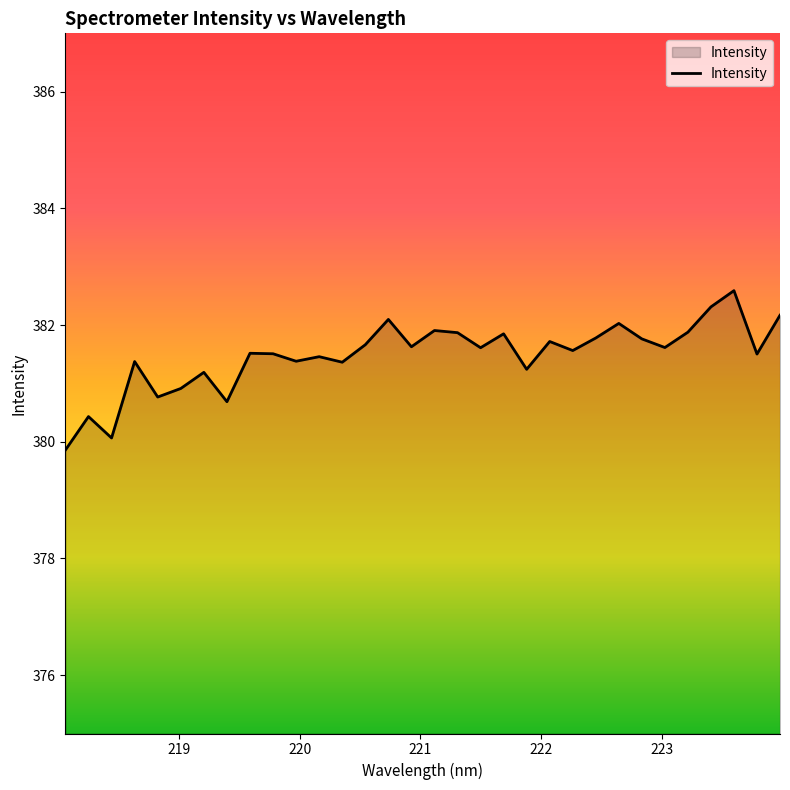

What is the smallest value displayed?

379.9